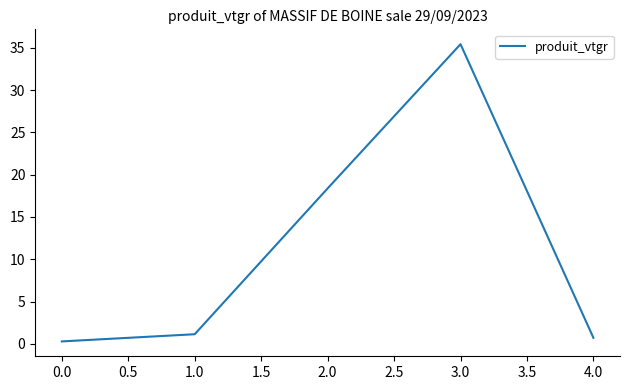

How many values exceed 1?

3